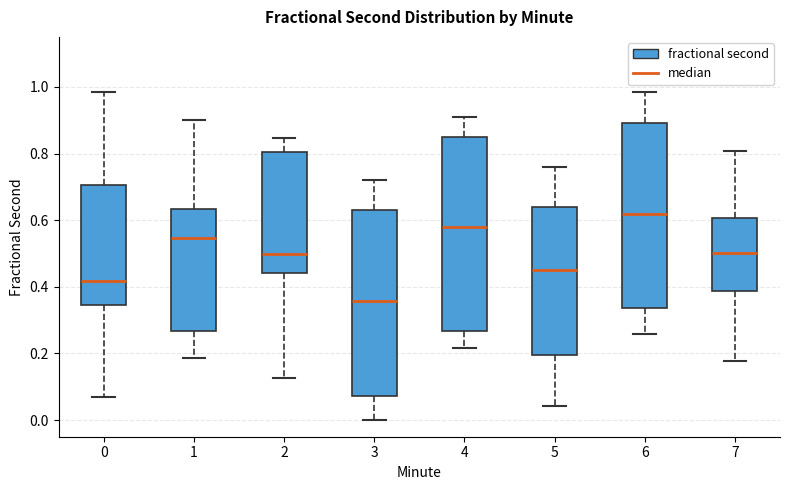

Reading left to right, transcribe this box plot: for each box, give where its median line is, the range the box spans, and where its two whiskers end, as read against the y-axis. The values are not printed on the chart, so give them approximately, as read against the axis.

0: median 0.42, box 0.34 to 0.70, whiskers 0.08 to 0.98
1: median 0.54, box 0.26 to 0.64, whiskers 0.18 to 0.90
2: median 0.50, box 0.44 to 0.80, whiskers 0.12 to 0.84
3: median 0.36, box 0.08 to 0.64, whiskers 0.00 to 0.72
4: median 0.58, box 0.26 to 0.86, whiskers 0.22 to 0.90
5: median 0.44, box 0.20 to 0.64, whiskers 0.04 to 0.76
6: median 0.62, box 0.34 to 0.90, whiskers 0.26 to 0.98
7: median 0.50, box 0.38 to 0.60, whiskers 0.18 to 0.80